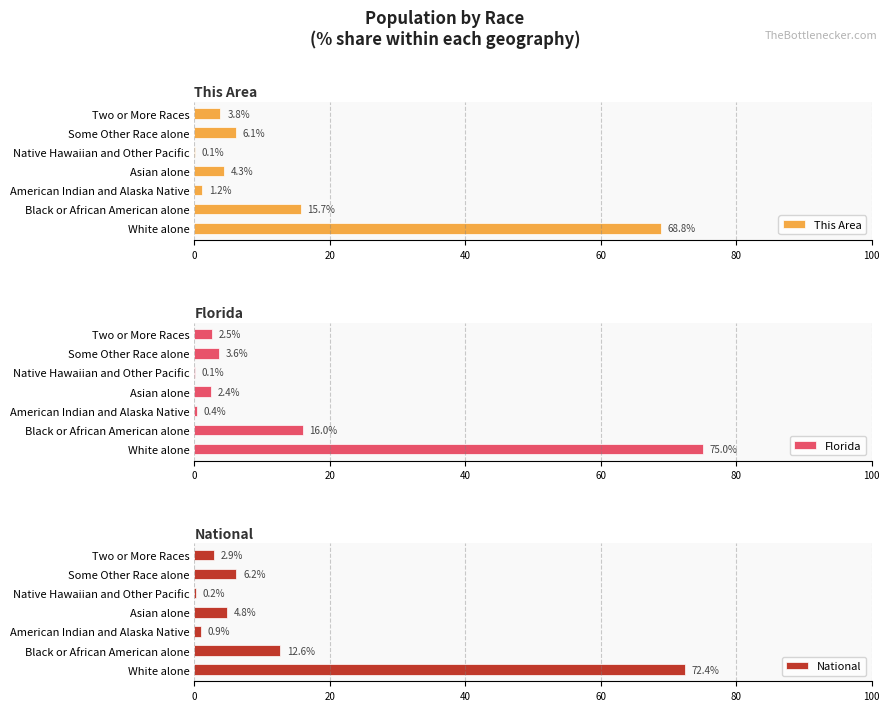

What is the sum of all Florida values?

100.0